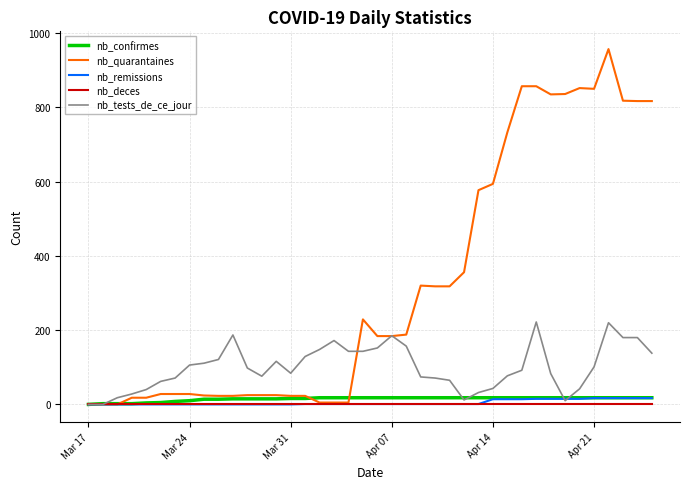

What is the sum of all nb_quarantaines values?

12823